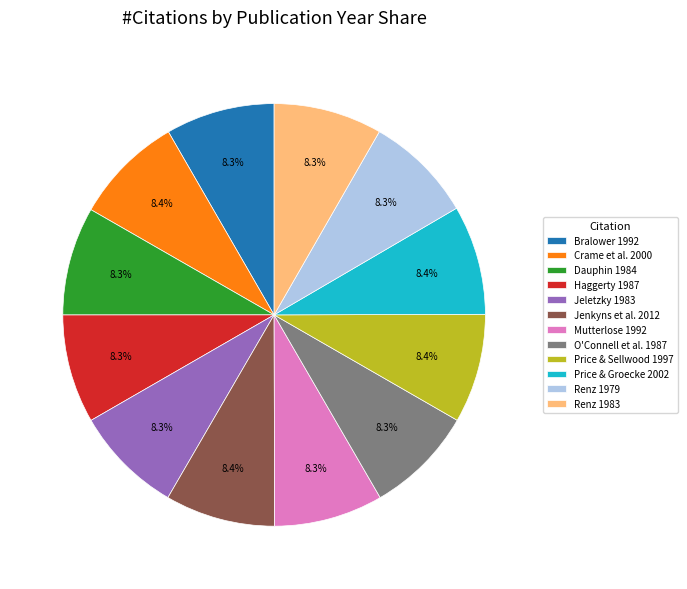

Combined, do Jeletzky 1983 and Bralower 1992 account for over 50%?

No